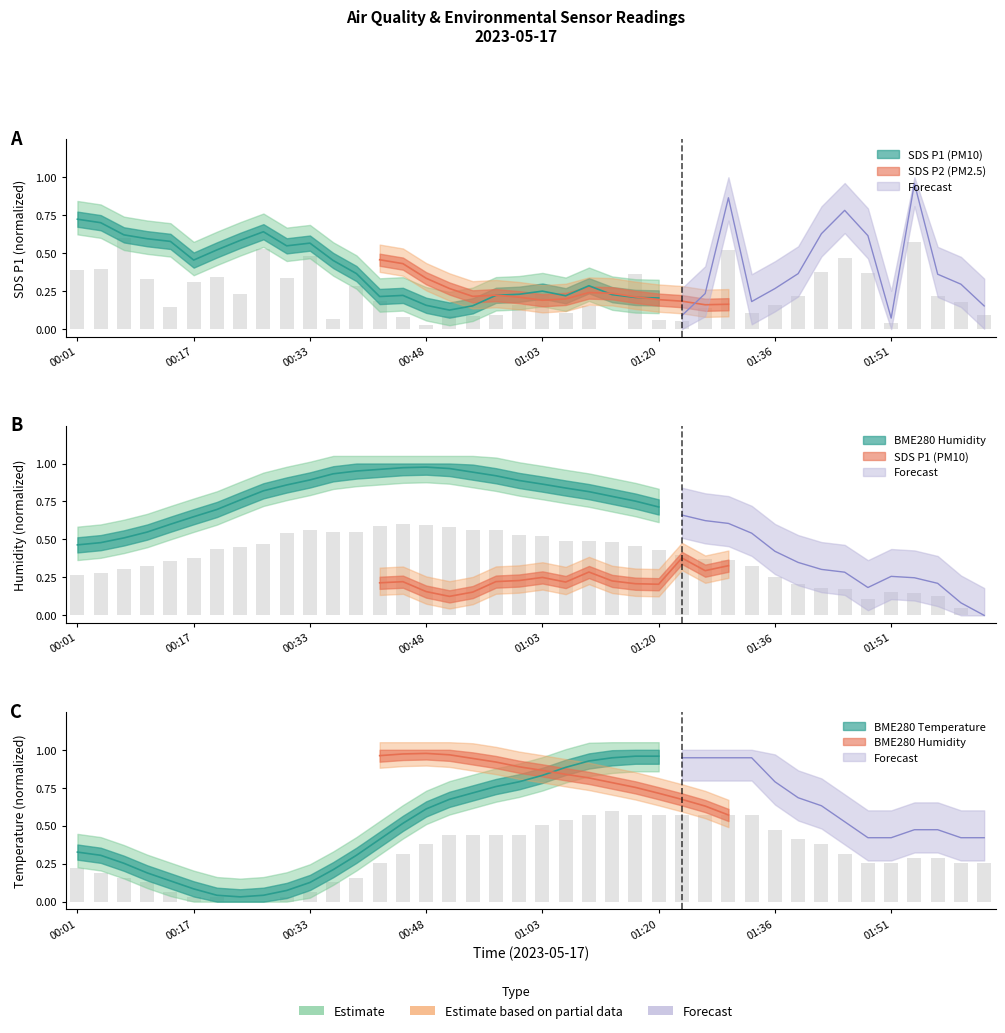

What is the label of the 40th bar from the left?

02:04